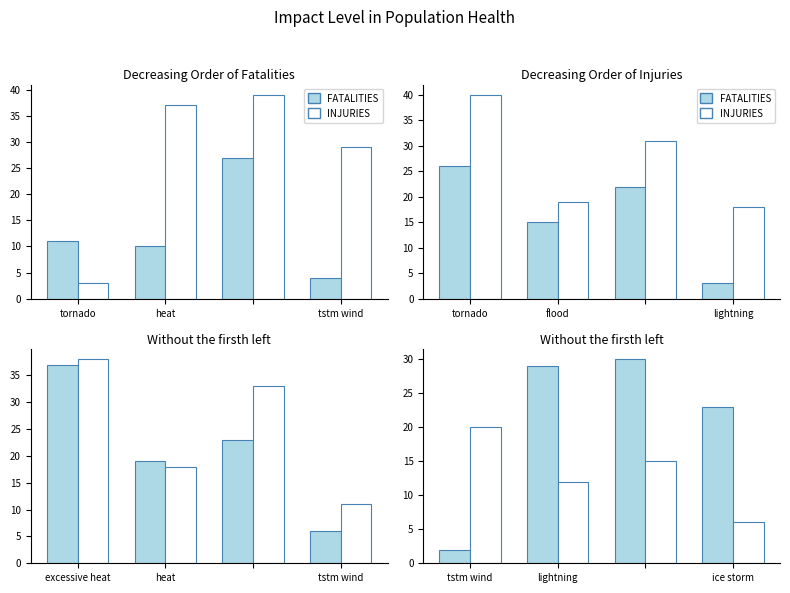

The value of INJURIES at tstm wind is 28. True or false?

False